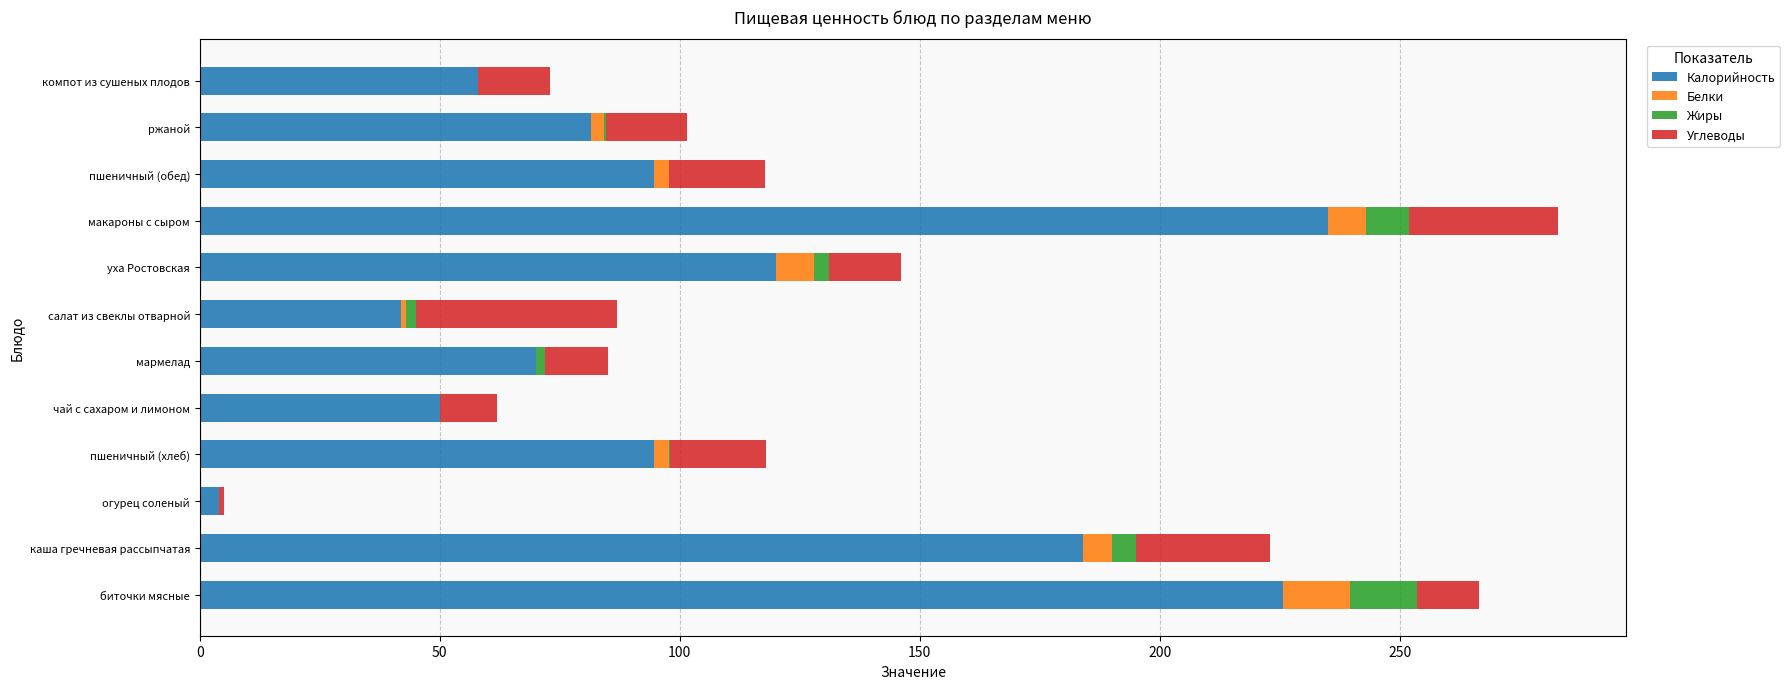

How many data points in Калорийность are above 94?

6